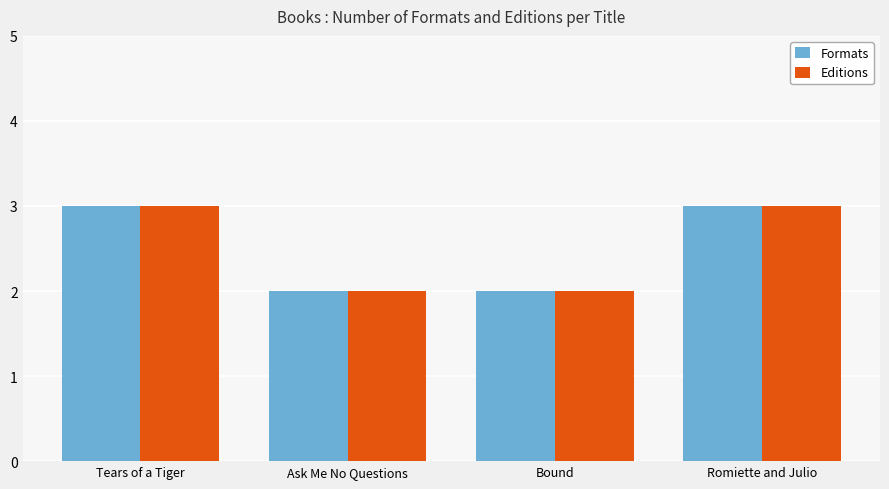

How many categories are shown in the chart?

4